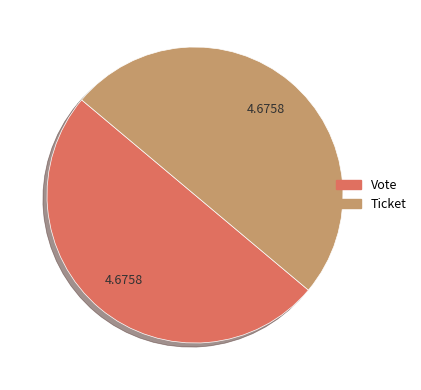

What is the ratio of the value at Ticket to the value at Vote?

1.0